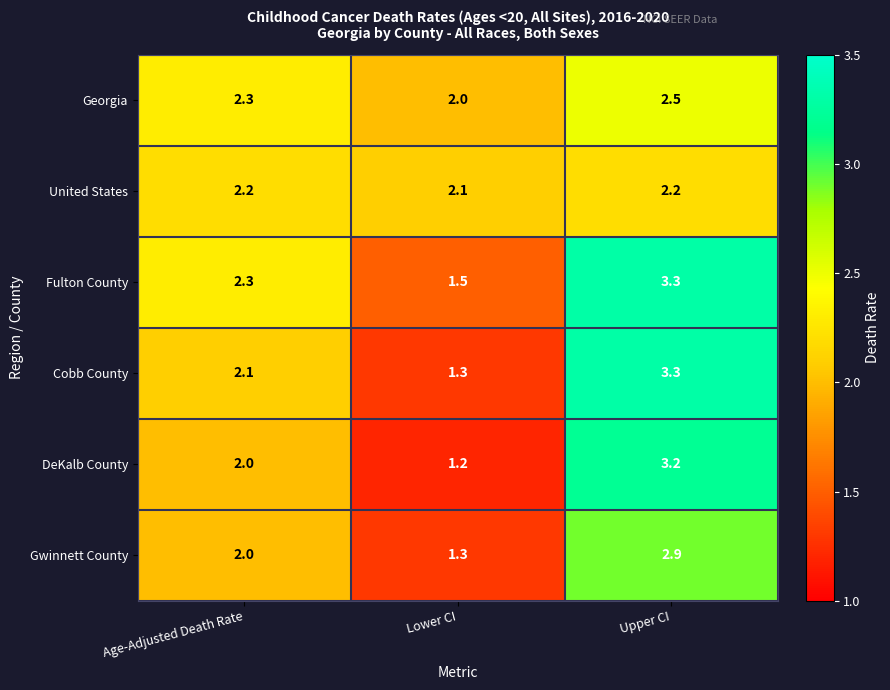

Which series has the largest total across all categories?

Fulton County